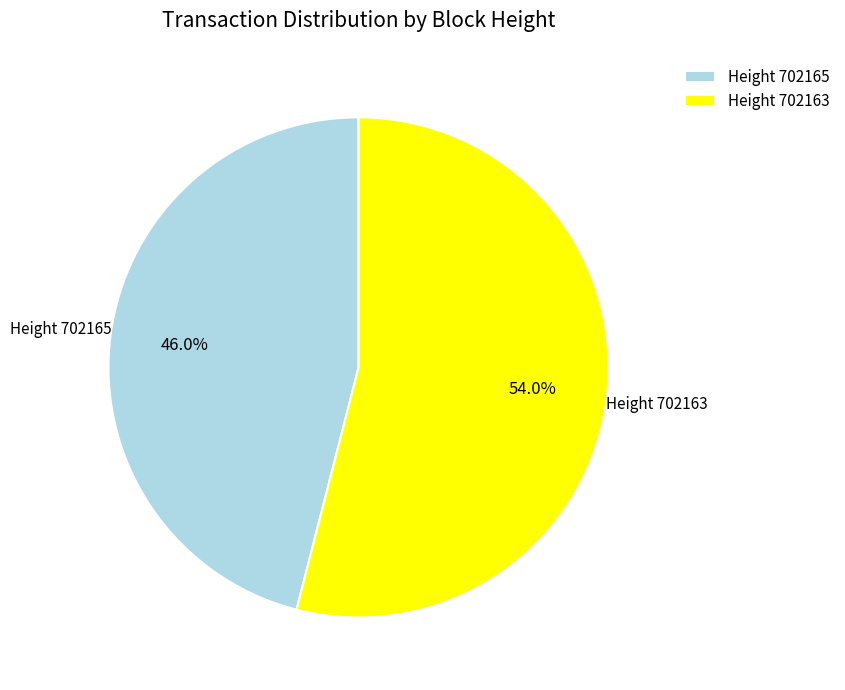

Combined, do Height 702165 and Height 702163 account for over 50%?

Yes